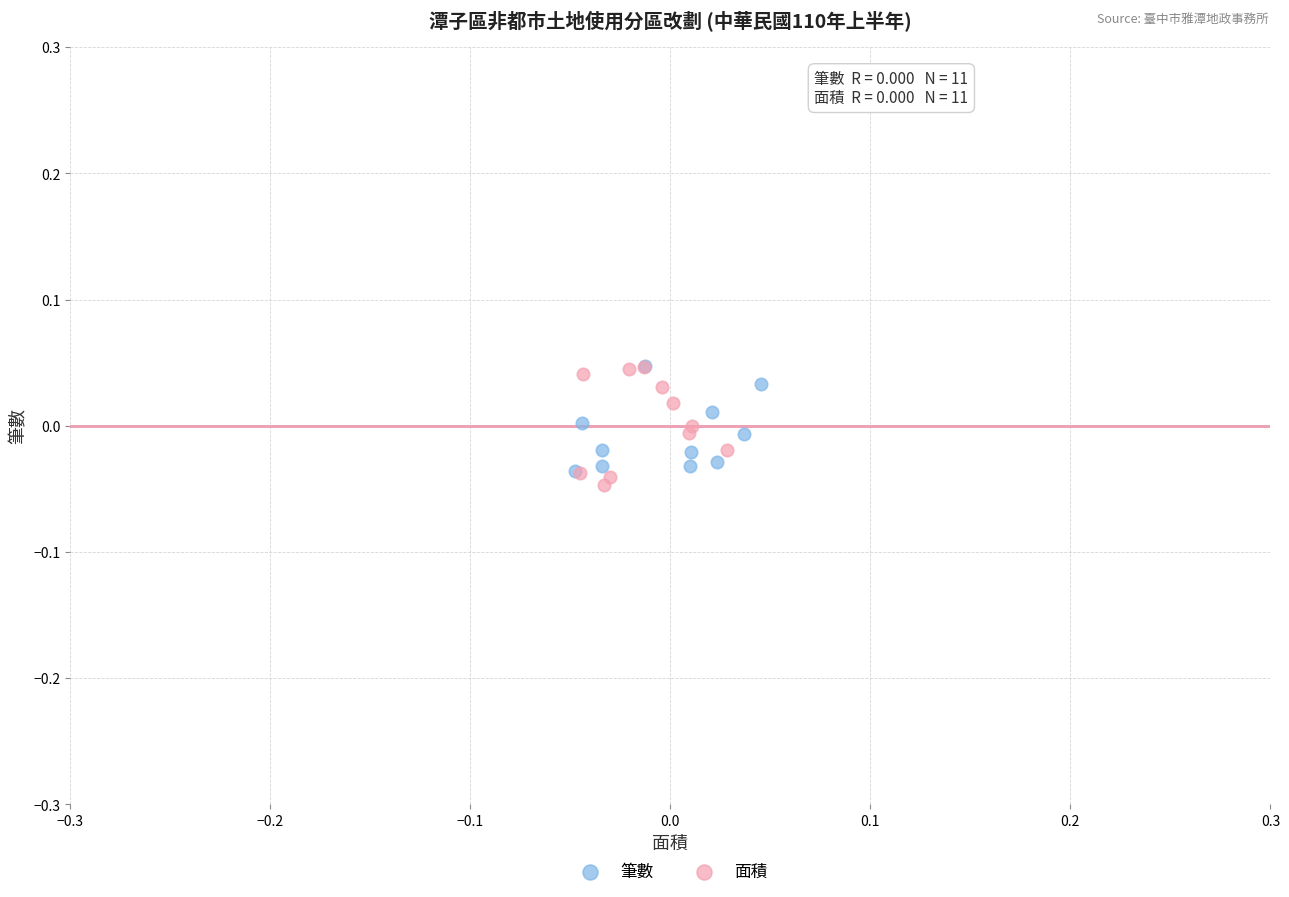

What are all the series names shown in the legend?

筆數, 面積